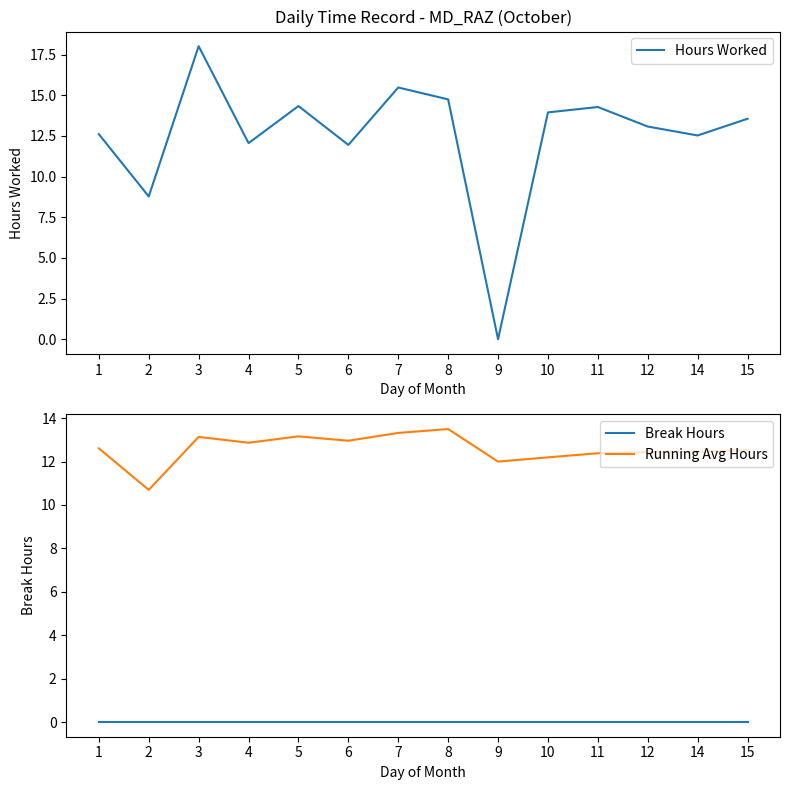

Where does the Running Avg Hours series first go above 12?

1